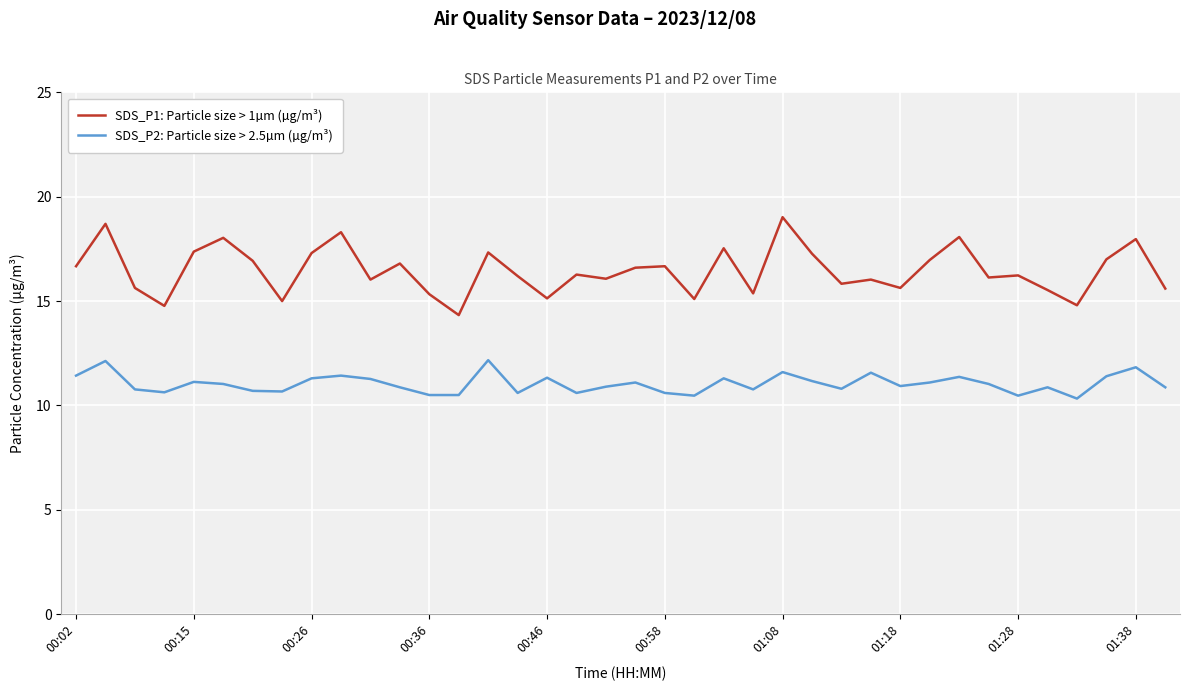

What is the difference between the maximum and minimum values in the SDS_P1: Particle size > 1µm (µg/m³) series?

4.7